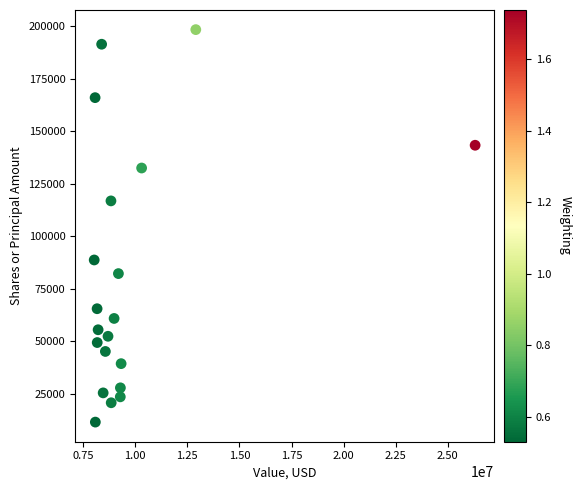

What is the range of Y values (max minus min)?

186644